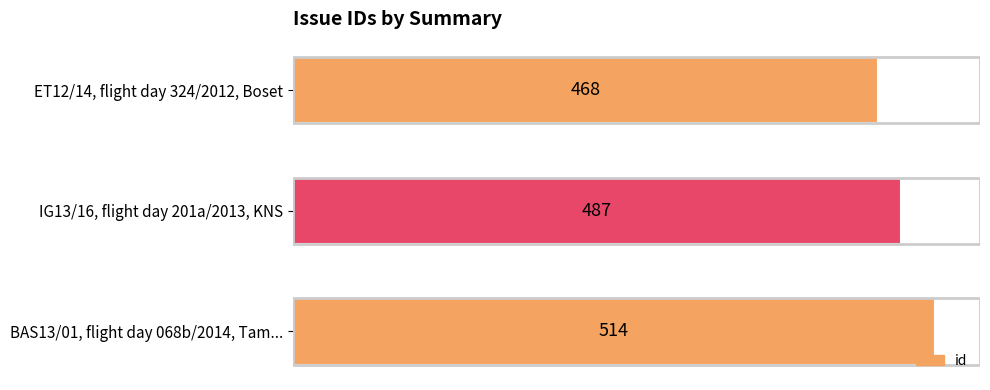

How many bars are there in total?

3